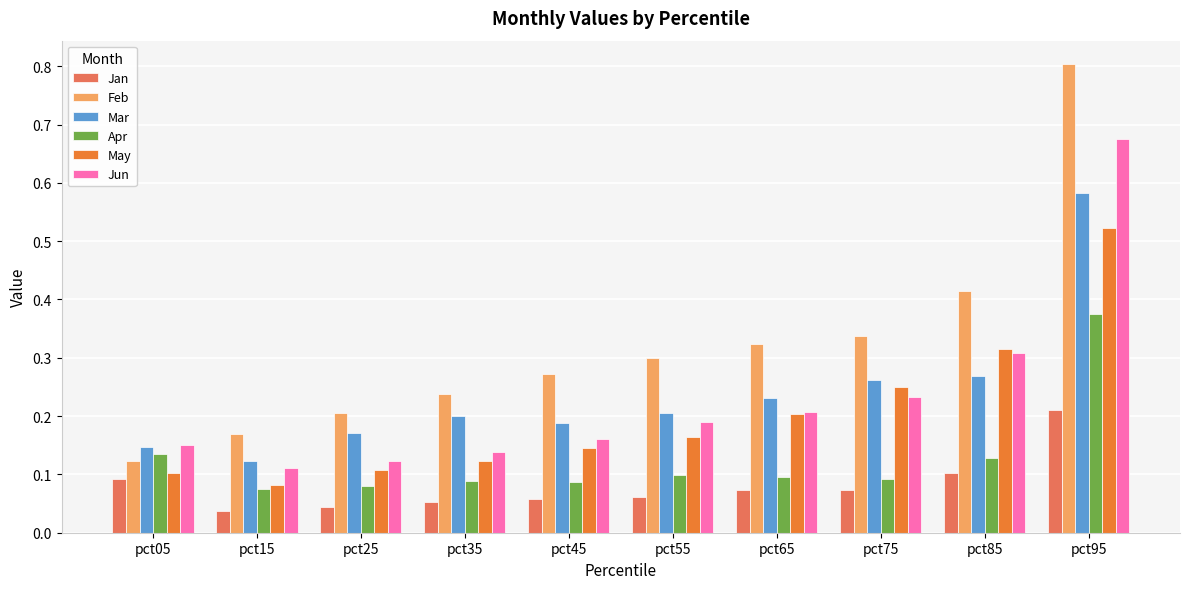

At how many categories does at least one series exceed 0?

10